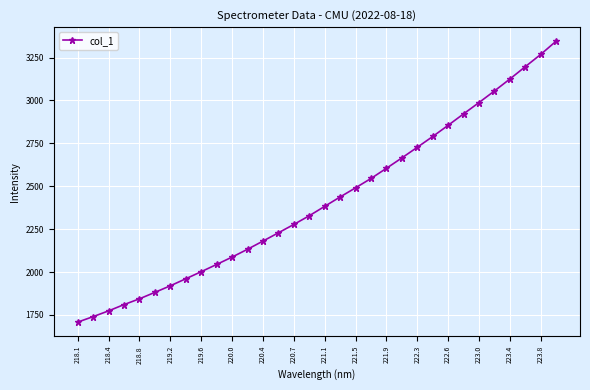

What is the sum of all values?

77322.5